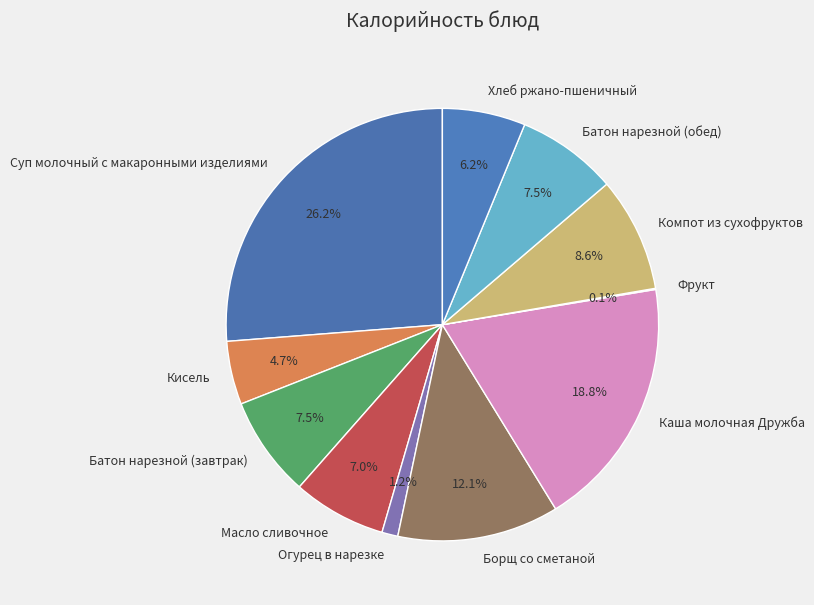

What percentage is NOT represented by Кисель?

95.3%